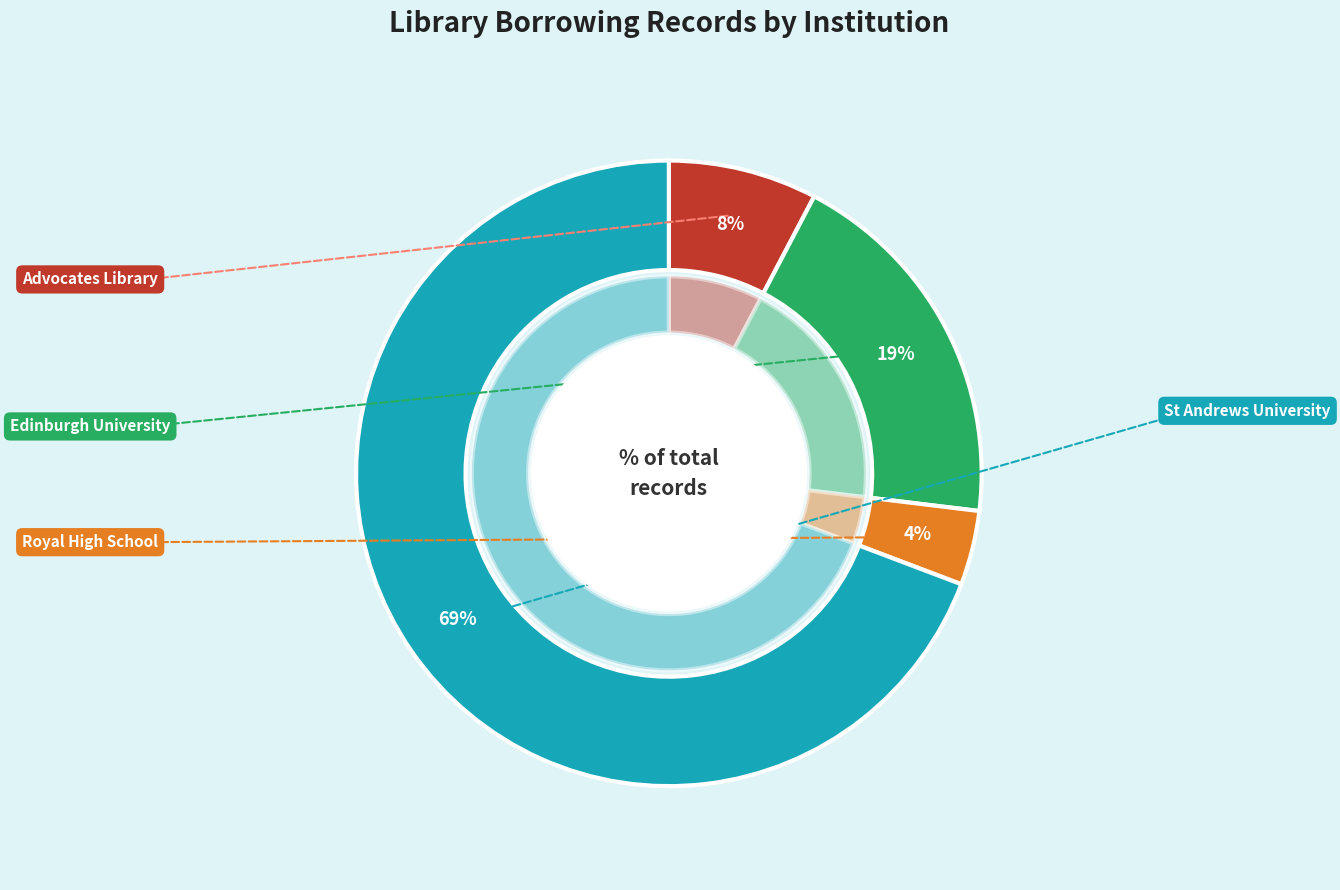

Combined, what portion of the pie is Edinburgh University and St Andrews University?

88.5%